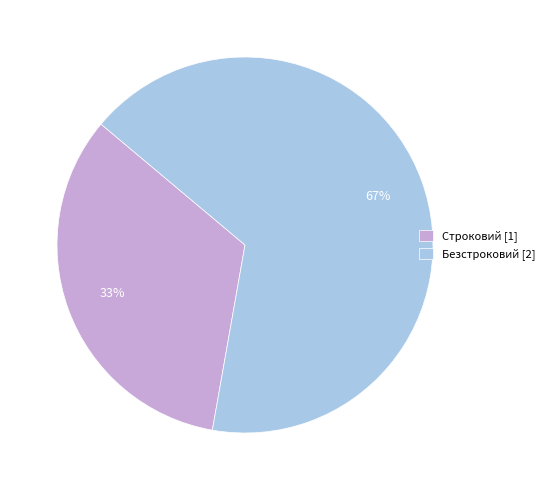

True or false: Безстроковий accounts for 67% of the total.

True